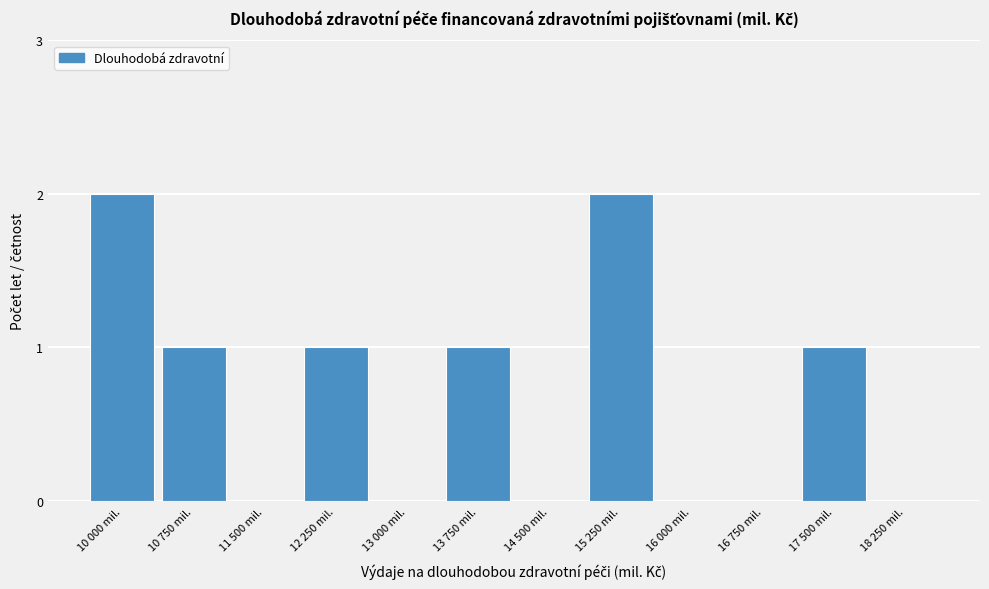

Reading right to left, list all the values displayed in this chart.

18 250 mil.=0	17 500 mil.=1	16 750 mil.=0	16 000 mil.=0	15 250 mil.=2	14 500 mil.=0	13 750 mil.=1	13 000 mil.=0	12 250 mil.=1	11 500 mil.=0	10 750 mil.=1	10 000 mil.=2